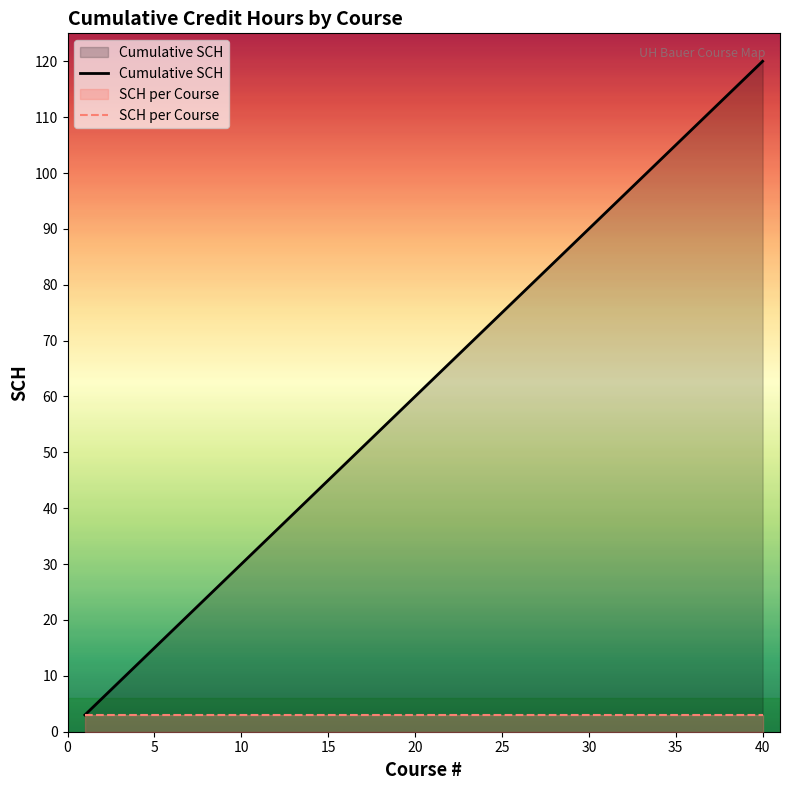

Reading right to left, what are all the values shown in this chart?

120	117	114	111	108	105	102	99	96	93	90	87	84	81	78	75	72	69	66	63	60	57	54	51	48	45	42	39	36	33	30	27	24	21	18	15	12	9	6	3